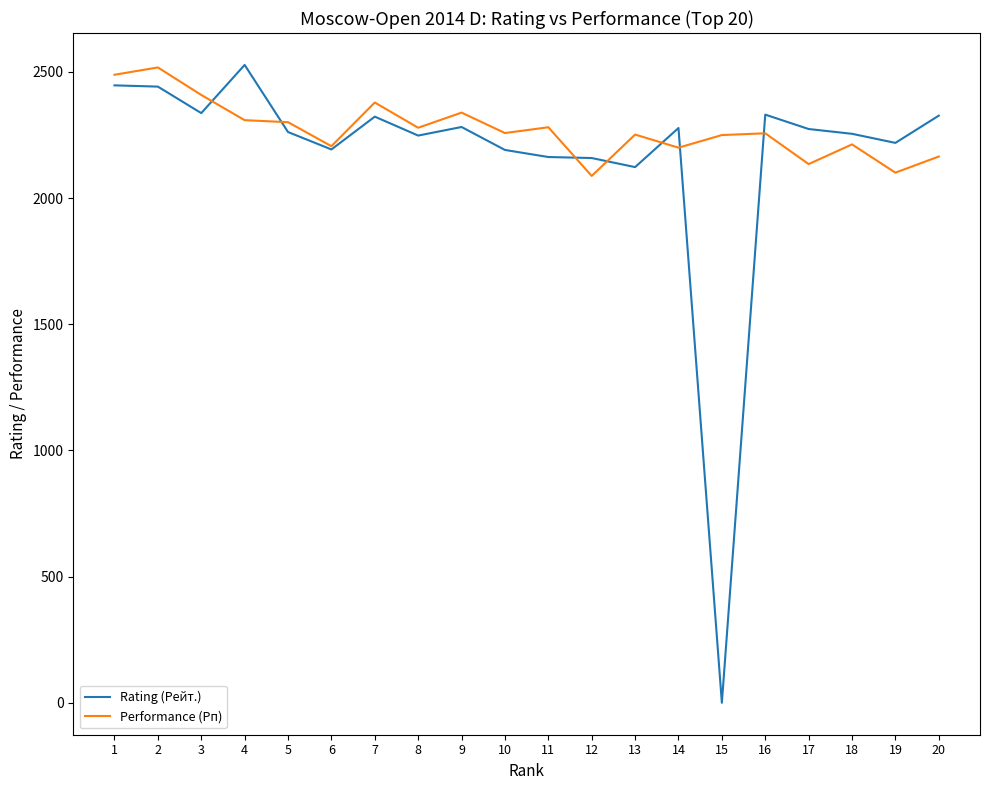

What is the maximum value shown in the chart?

2528